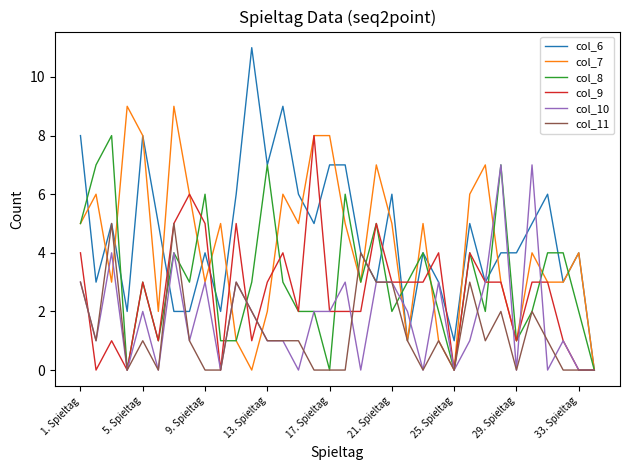

What is the difference between the maximum and second lowest values in the col_9 series?

8